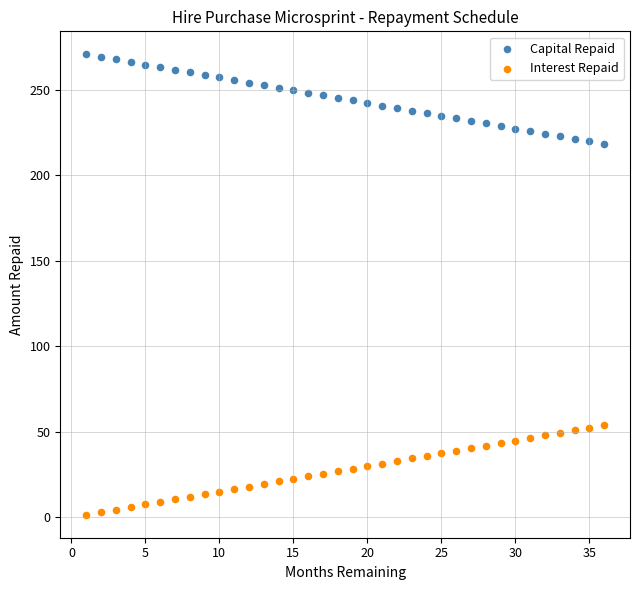

Which series contains the lowest Y value?

Interest Repaid